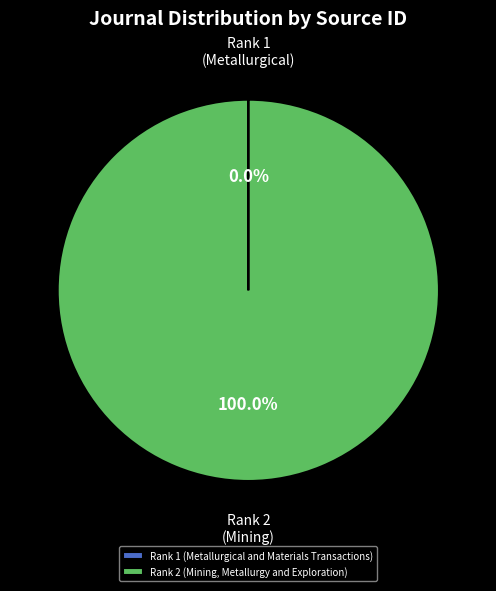

Which category accounts for the majority?

Rank 2 (Mining, Metallurgy and Exploration)